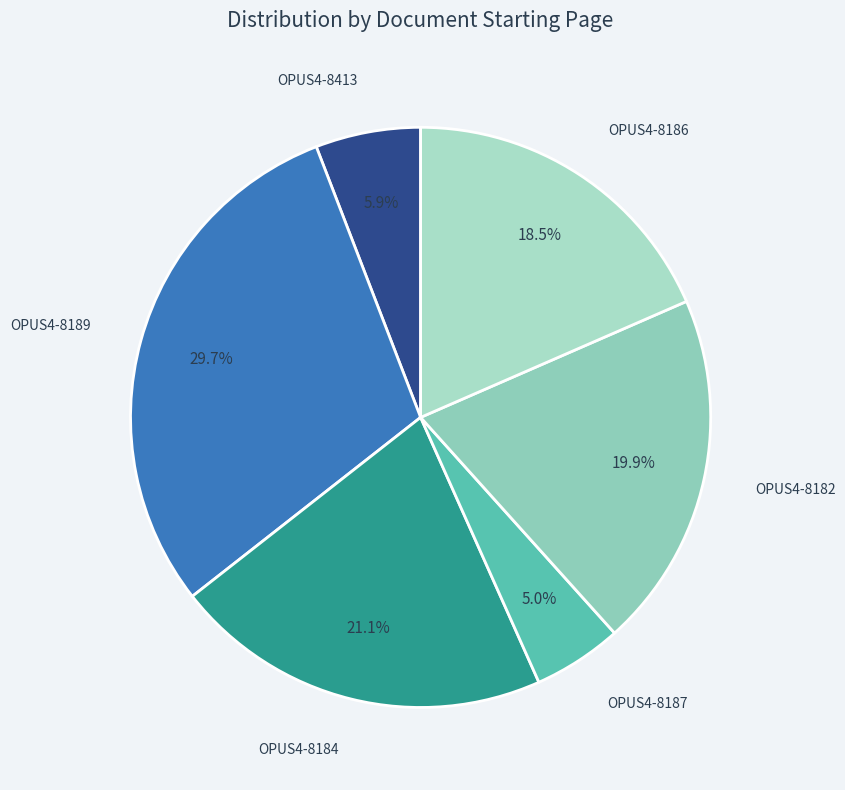

Does any single category account for the majority?

No